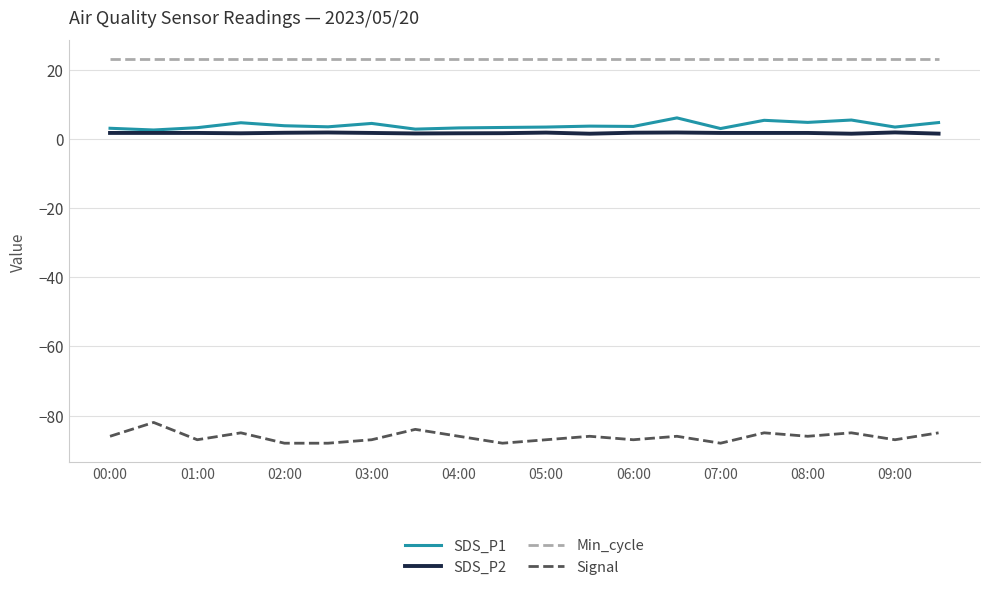

Which series has the largest total across all categories?

Min_cycle